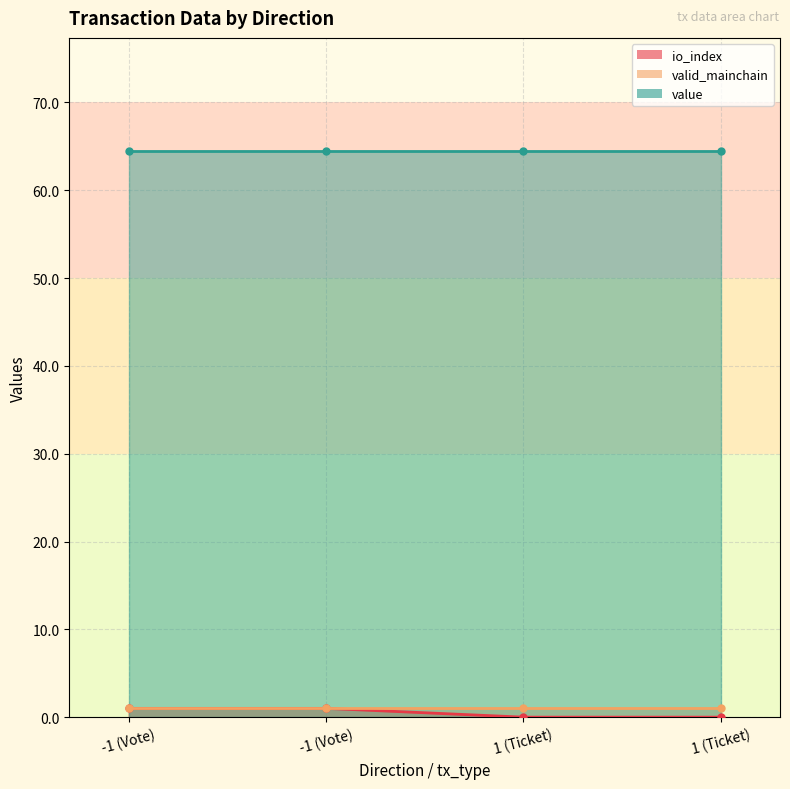

What is the spread (max minus min) of values at 1 (Ticket)?

64.5